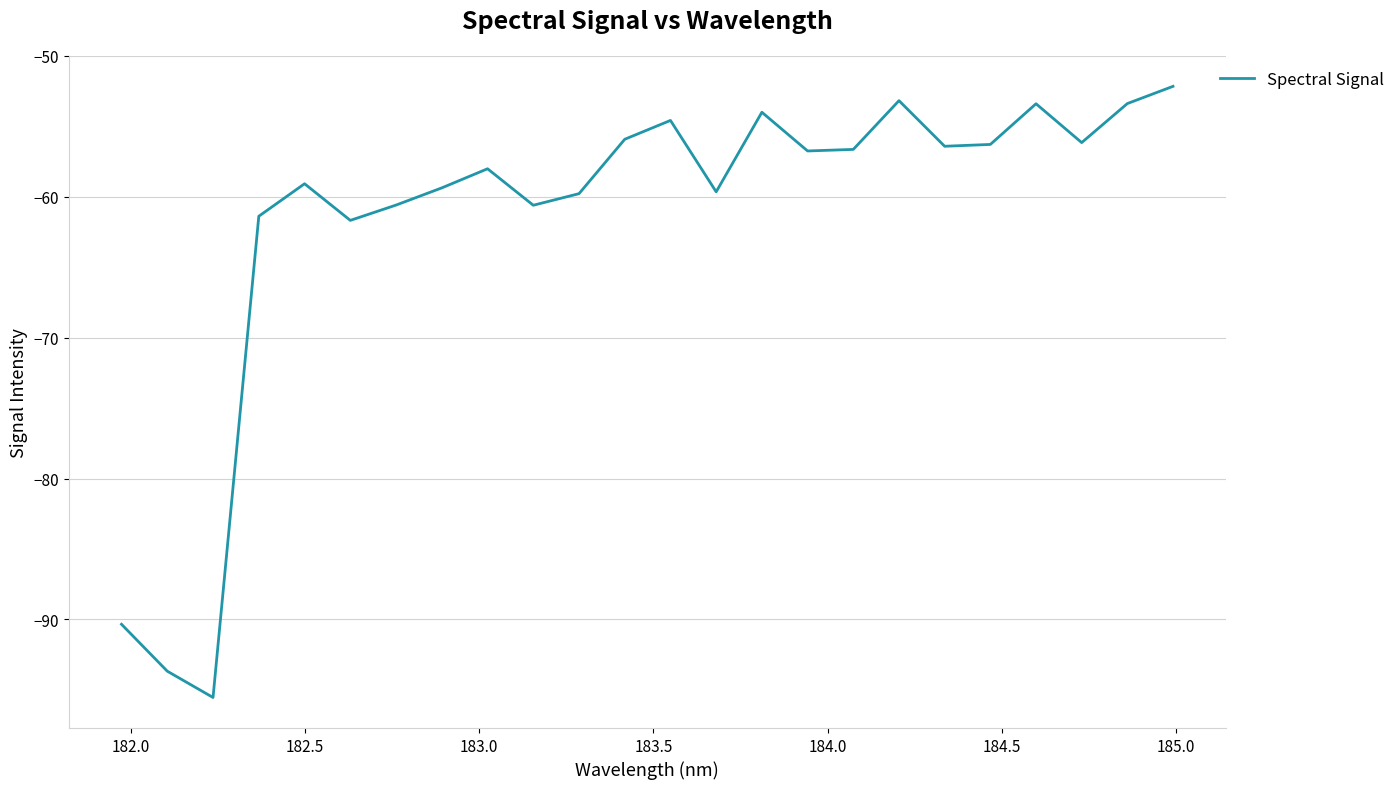

What is the maximum value shown in the chart?

-52.2